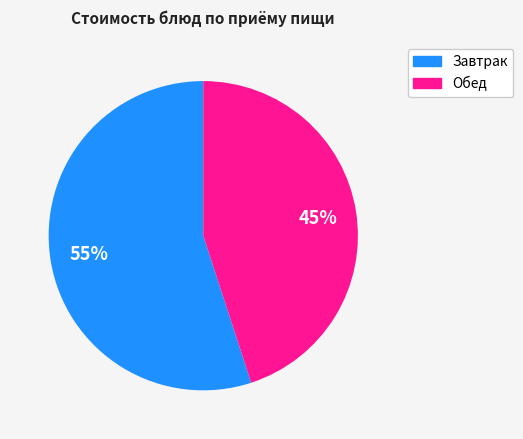

Does any single category account for the majority?

Yes